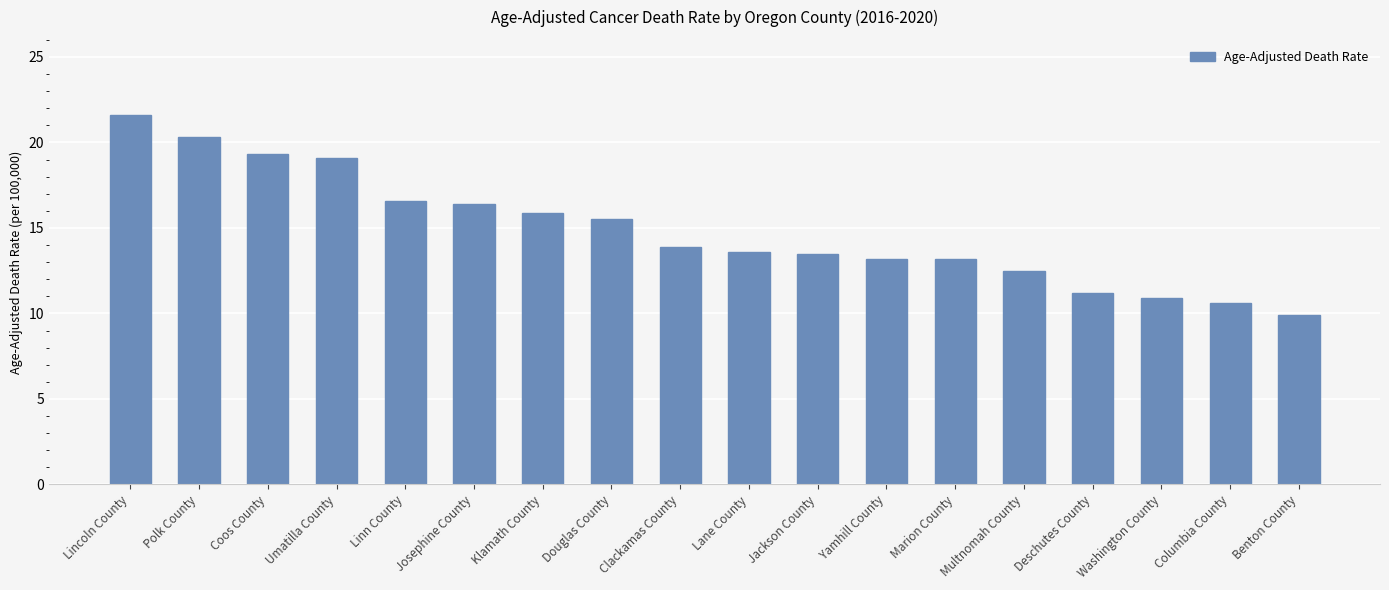

What is the difference between the second highest and second lowest values?

9.7